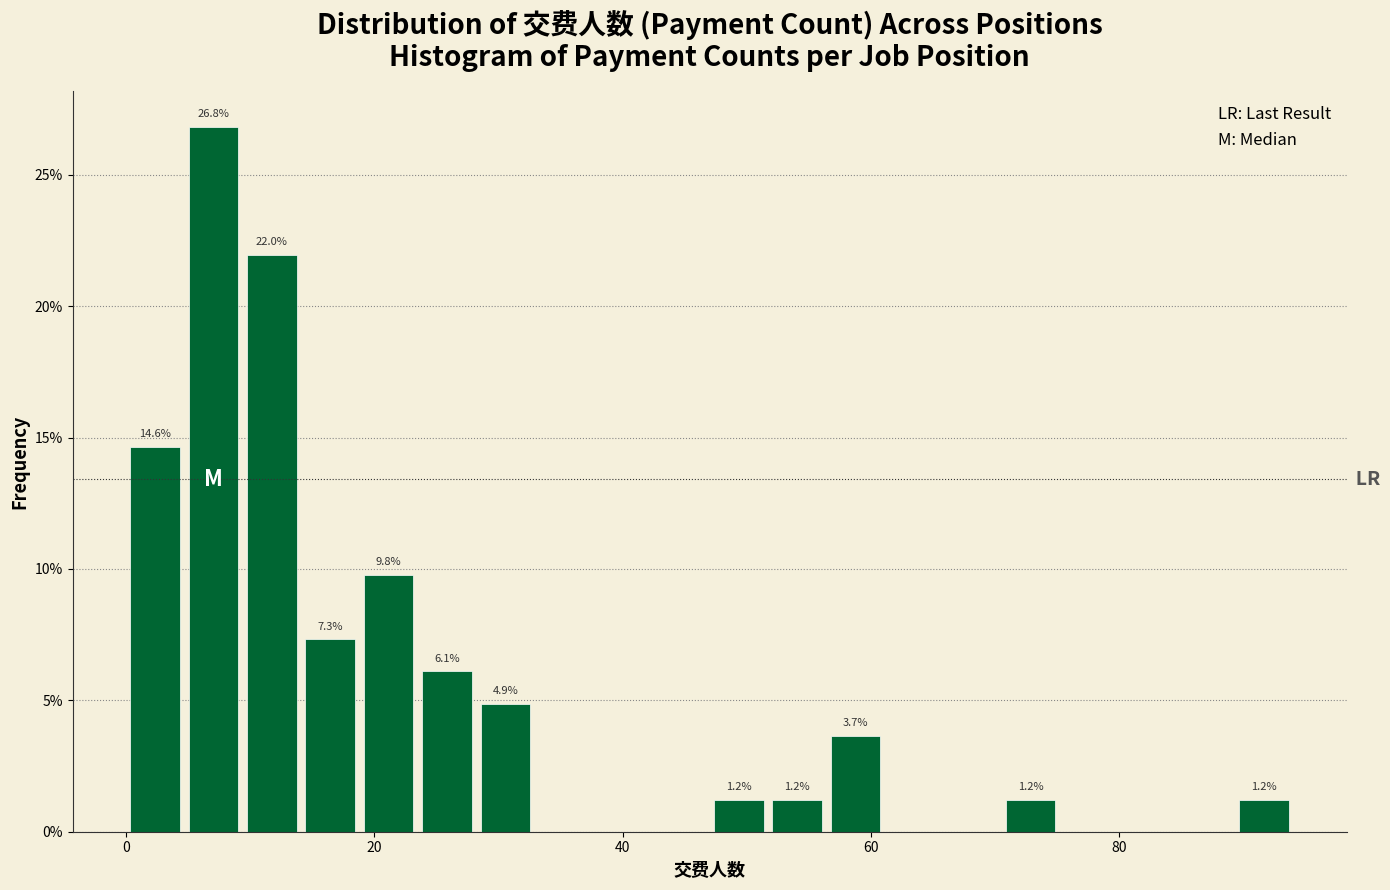

Around what value on the x-axis is the tallest bar? Give the approximate position of its centre, as read against the axis.

8